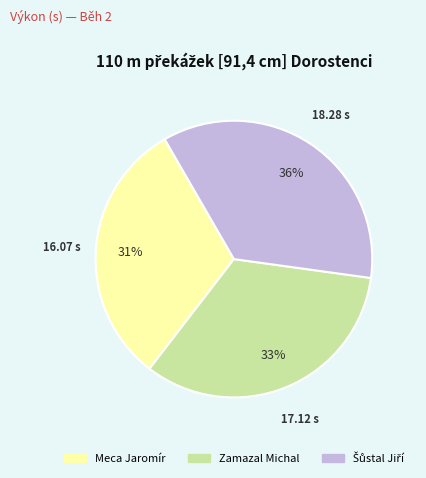

To the nearest percent, what is the difference between the Meca Jaromír and Zamazal Michal slice percentages?

2%